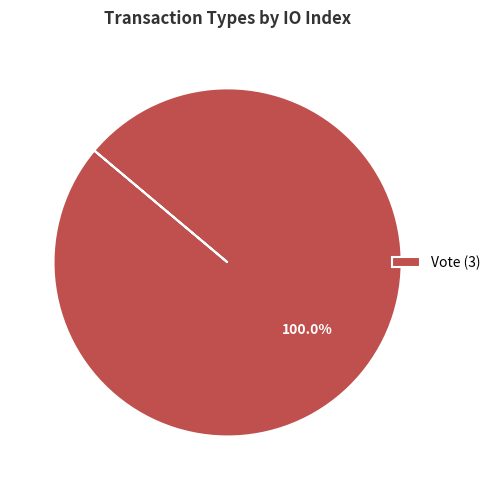

Does any single category account for the majority?

Yes